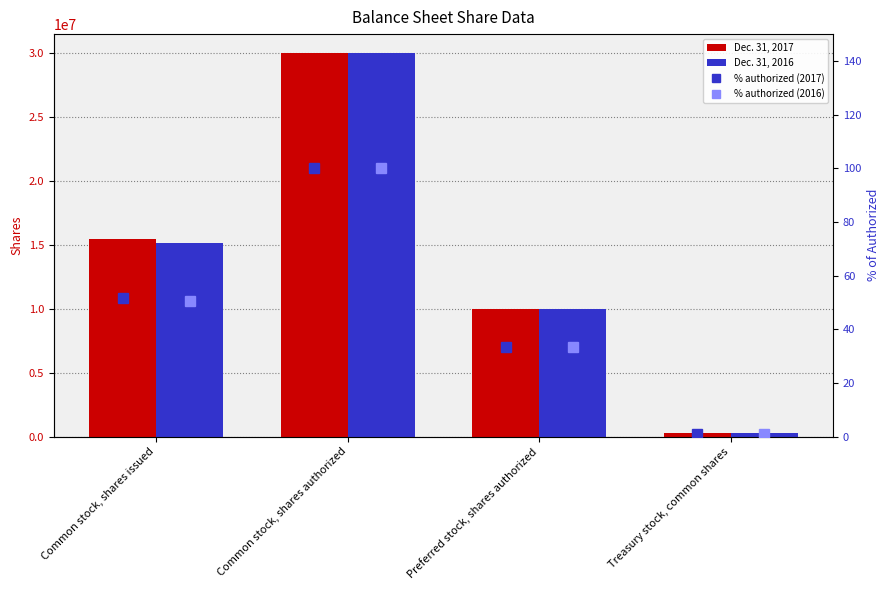

True or false: Dec. 31, 2017 has a value of 30000000.0 at Common stock, shares authorized.

True